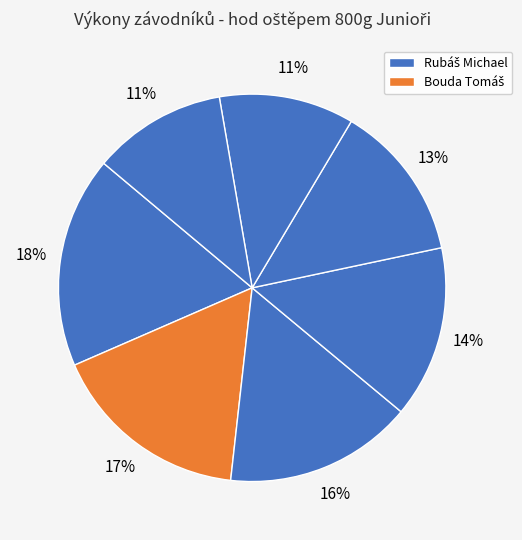

How many segments does this pie chart have?

7